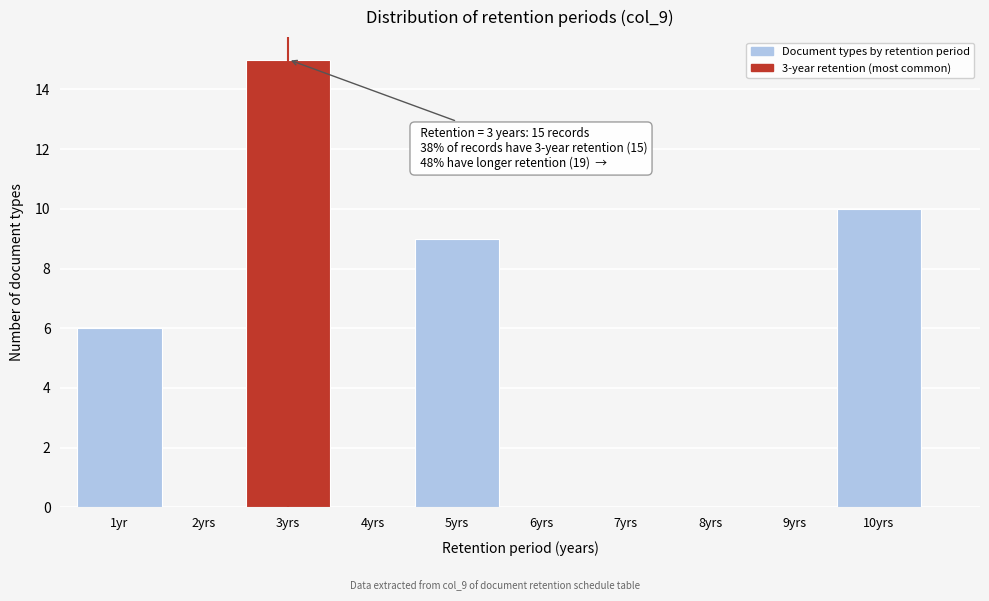

Reading left to right, list all the values displayed in this chart.

1yr=6	2yrs=0	3yrs=15	4yrs=0	5yrs=9	6yrs=0	7yrs=0	8yrs=0	9yrs=0	10yrs=10